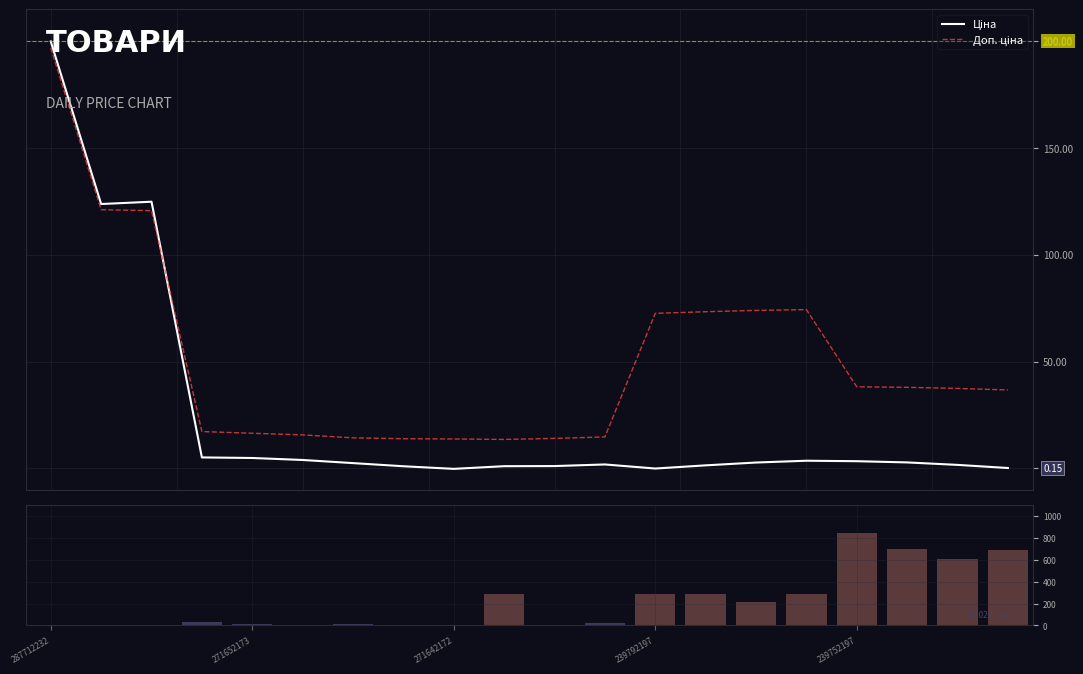

The Ціна series shows 300.1 at 287712232. True or false?

False